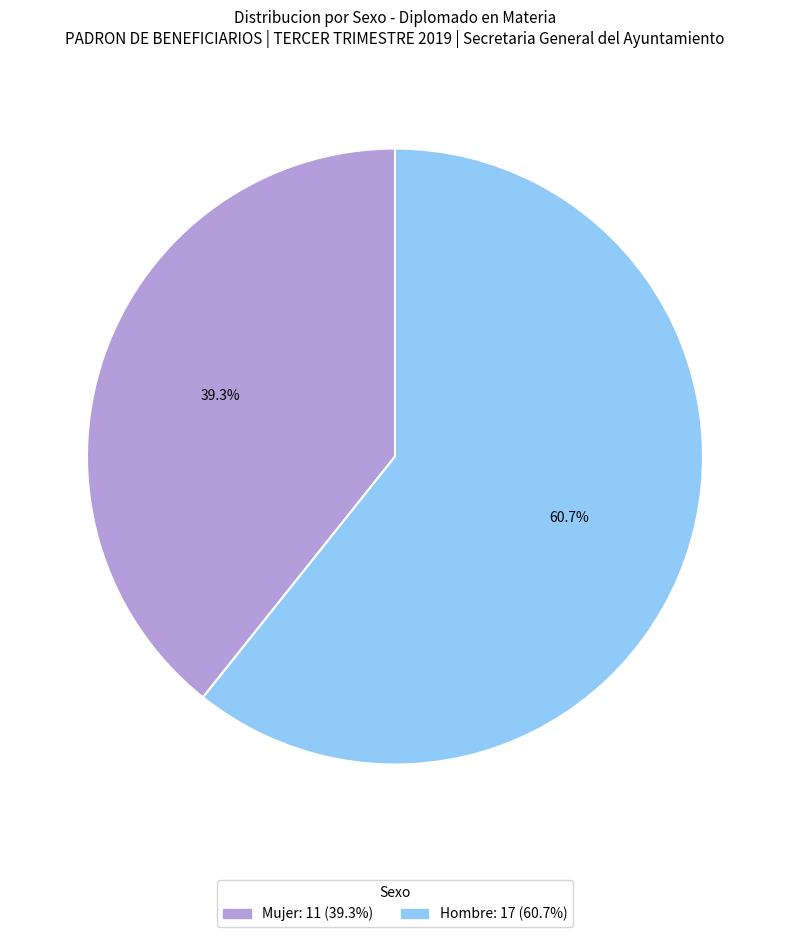

Combined, do Hombre and Mujer account for over 50%?

Yes